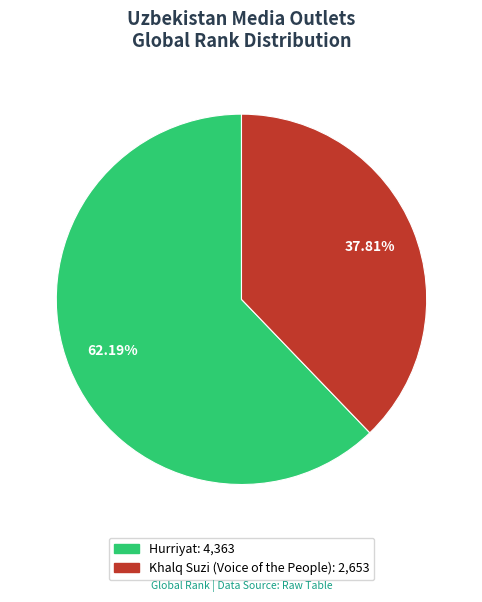

To the nearest percent, what percentage of the pie is Khalq Suzi (Voice of the People)?

38%